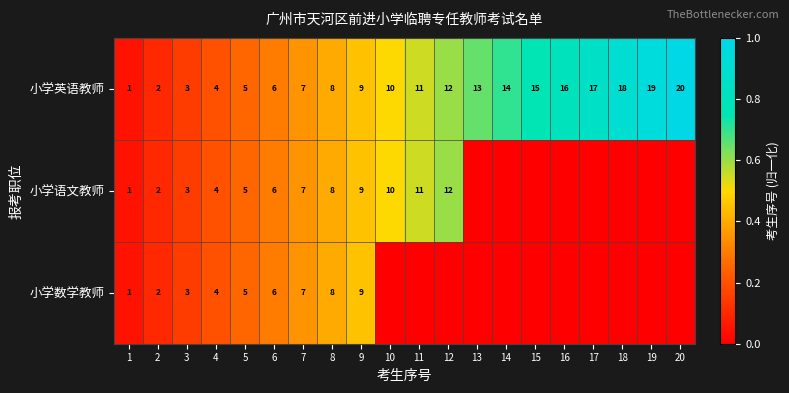

What is the difference between the second highest and second lowest values in the 小学英语教师 series?

17